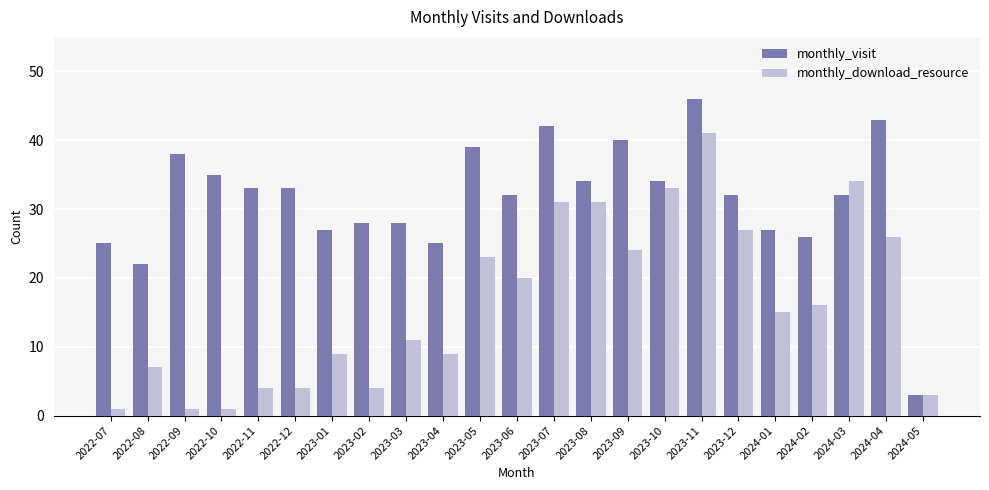

What is the difference between the monthly_visit values at 2024-01 and 2023-11?

19